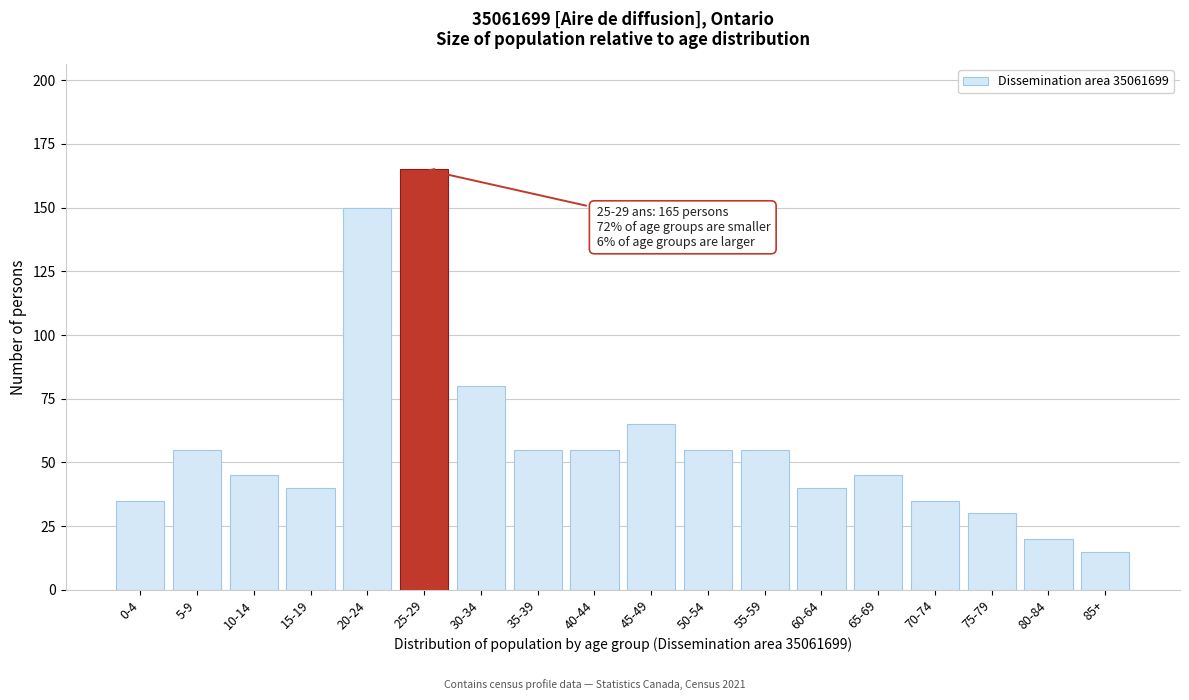

Reading left to right, extract all data points from this chart.

35	55	45	40	150	165	80	55	55	65	55	55	40	45	35	30	20	15